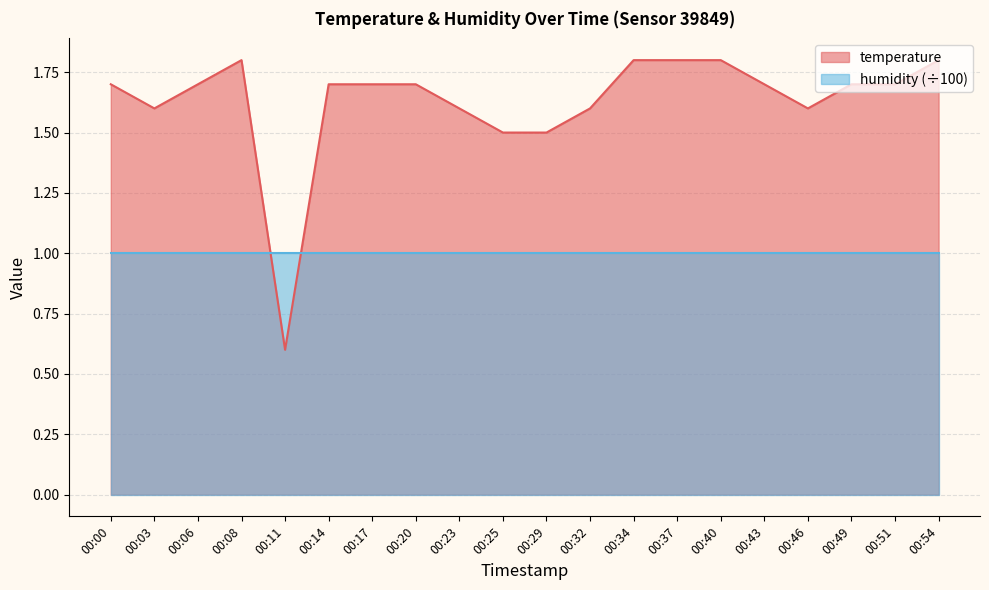

How many points are higher than both their immediate neighbors (excluding endpoints)?

1